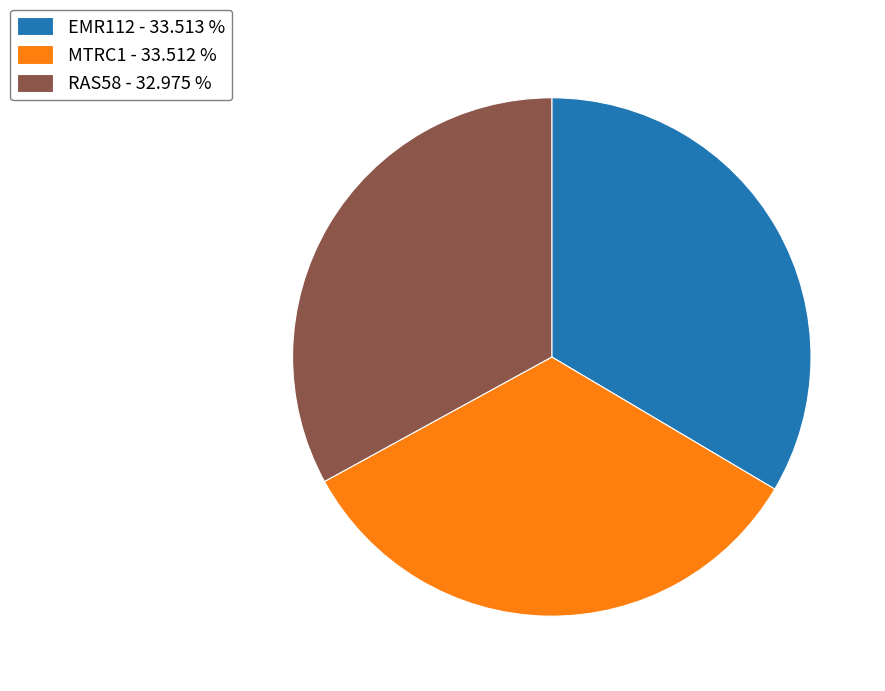

Which has a higher value, RAS58 or MTRC1?

MTRC1